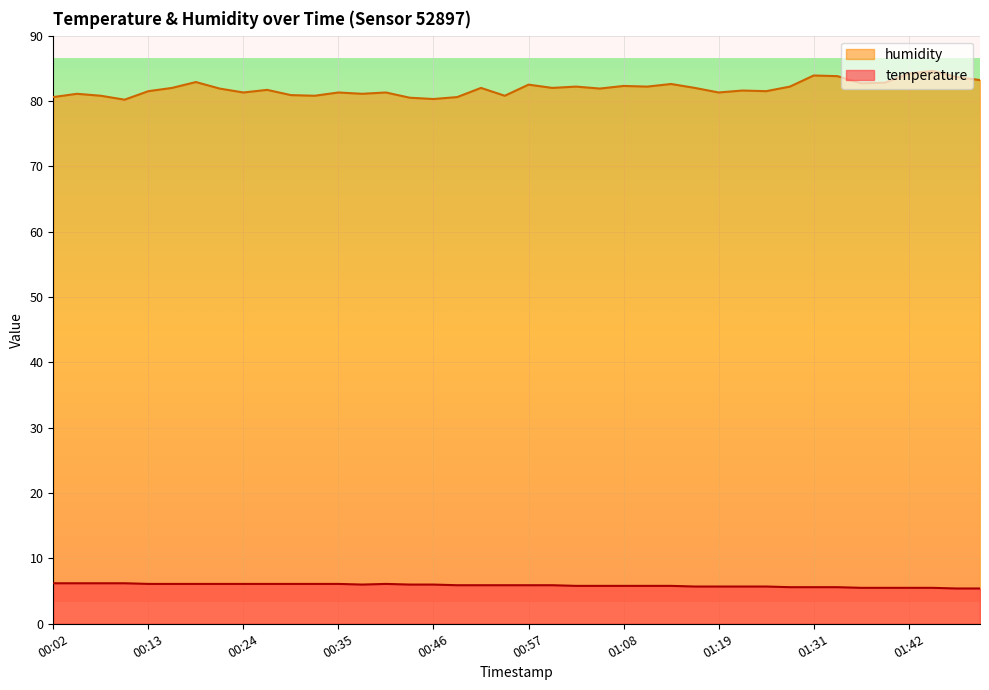

What is the difference between the temperature values at 01:33 and 00:52?

0.3